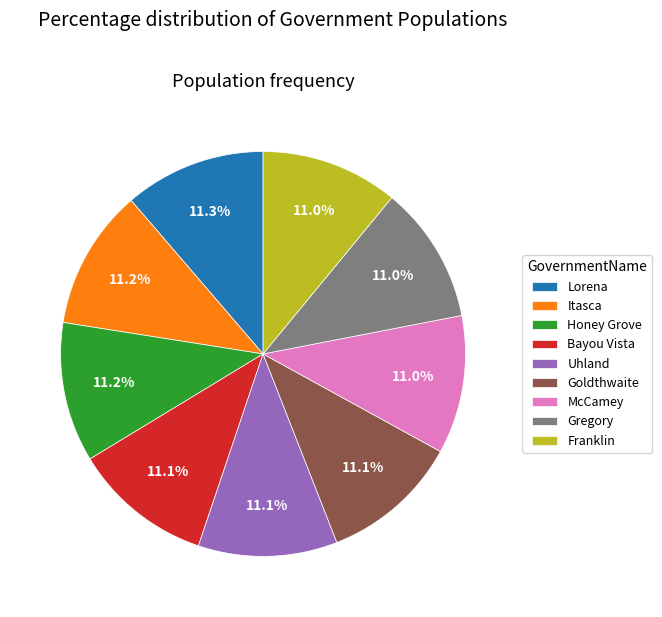

How much of the chart is everything except Itasca?

88.8%